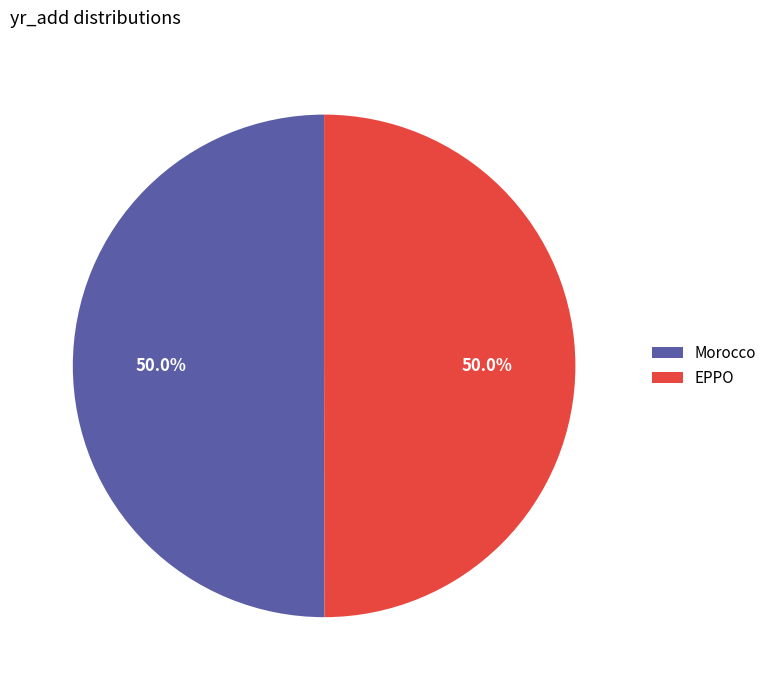

Do Morocco and EPPO together represent more than half of the pie?

Yes